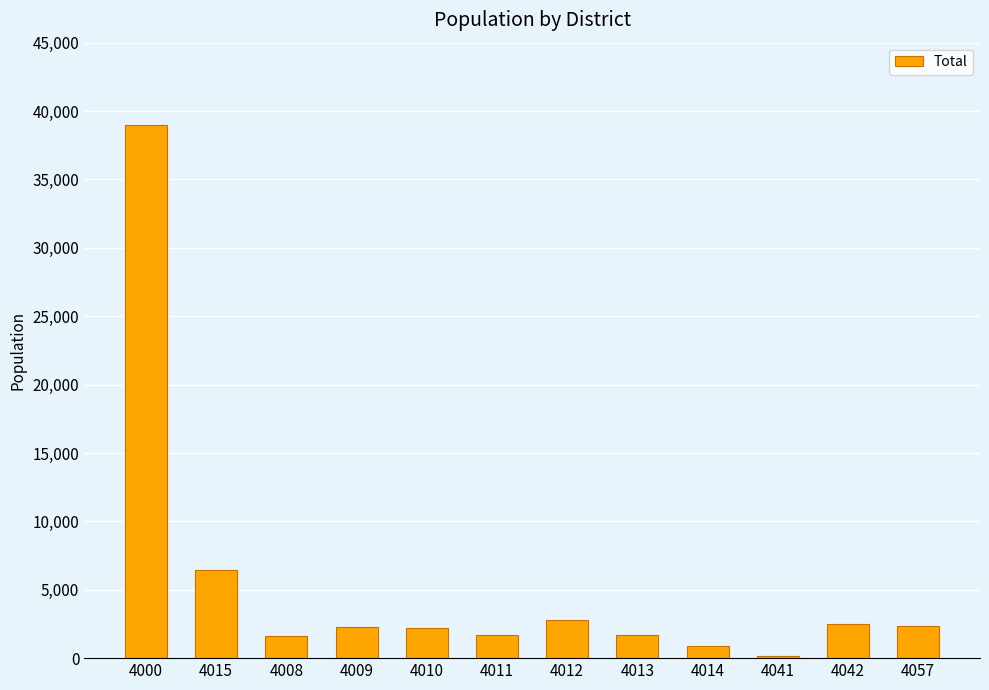

What is the average value?

5289